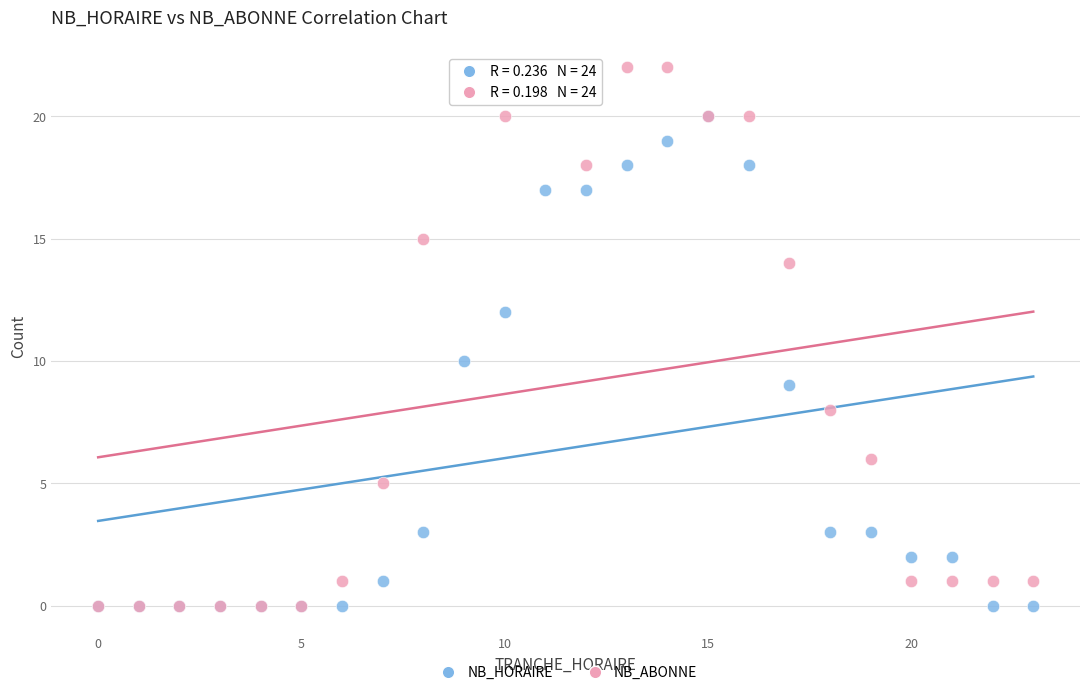

What are all the series names shown in the legend?

NB_HORAIRE, NB_ABONNE